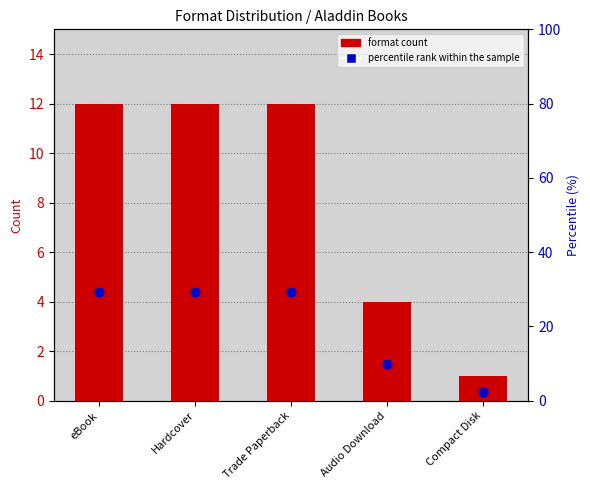

Which series reaches the maximum Y coordinate?

percentile rank within the sample